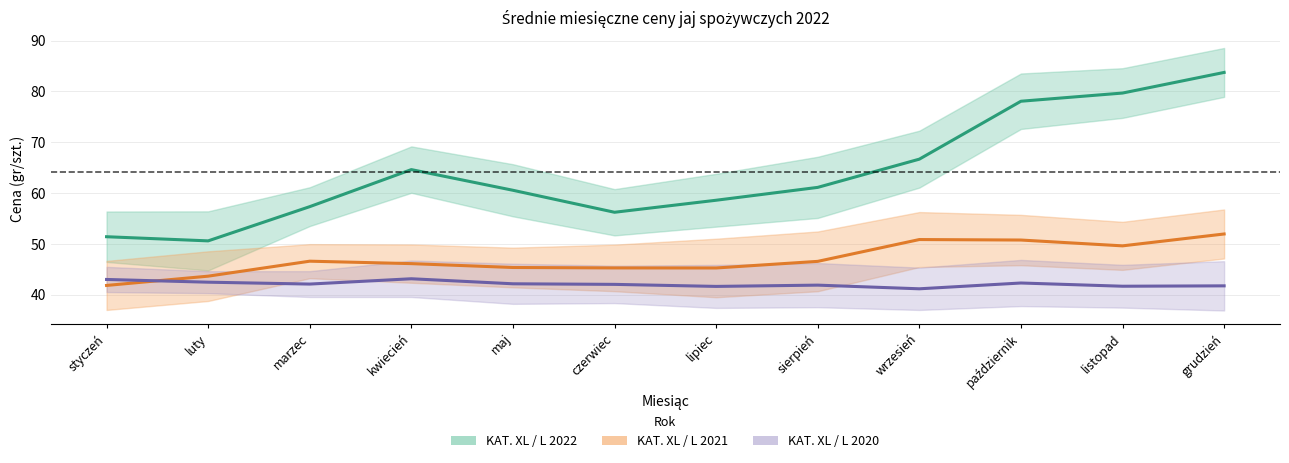

What is the total value across all series at sierpień?

149.6